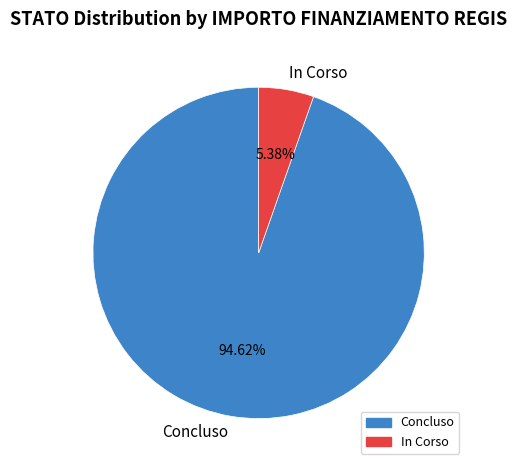

Which category accounts for the majority?

Concluso